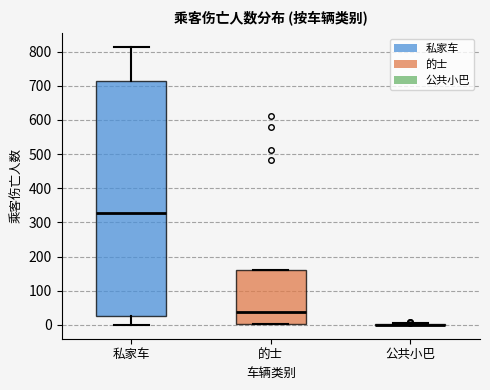

Reading left to right, transcribe this box plot: for each box, give where its median line is, the range the box spans, and where its two whiskers end, as read against the y-axis. The values are not printed on the chart, so give them approximately, as read against the axis.

私家车: median 330, box 30 to 710, whiskers 0 to 810
的士: median 40, box 0 to 160, whiskers 0 to 160
公共小巴: box collapsed to a line at 0, whiskers 0 to 0